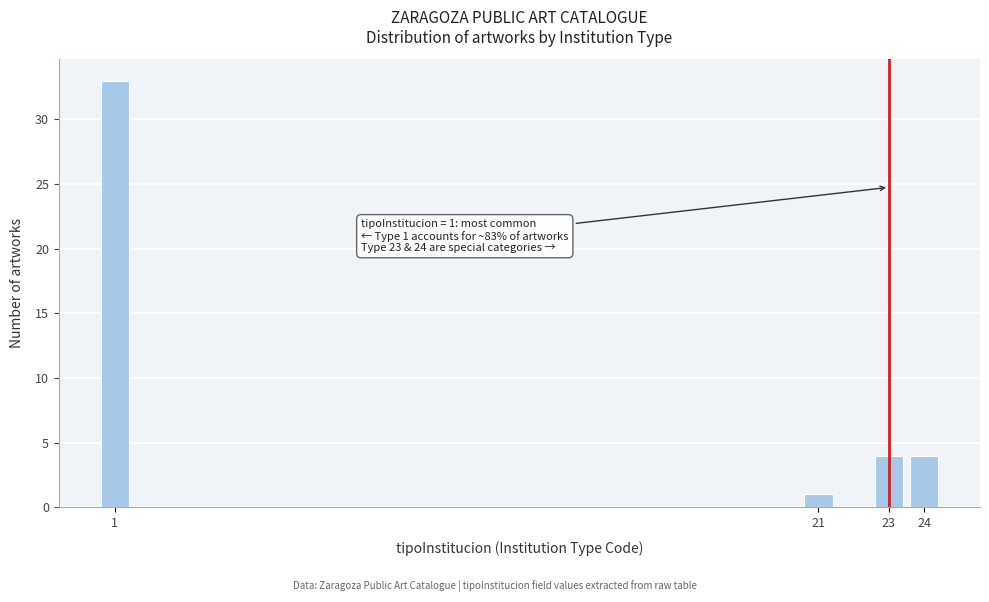

Reading right to left, what are all the values shown in this chart?

24=4	23=4	21=1	1=33